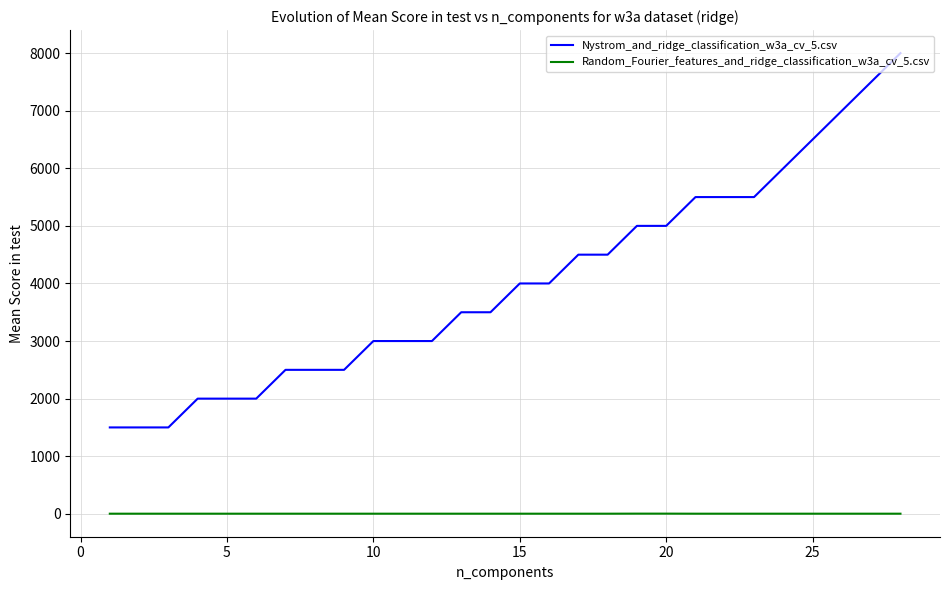

Which series has the largest total across all categories?

Nystrom_and_ridge_classification_w3a_cv_5.csv